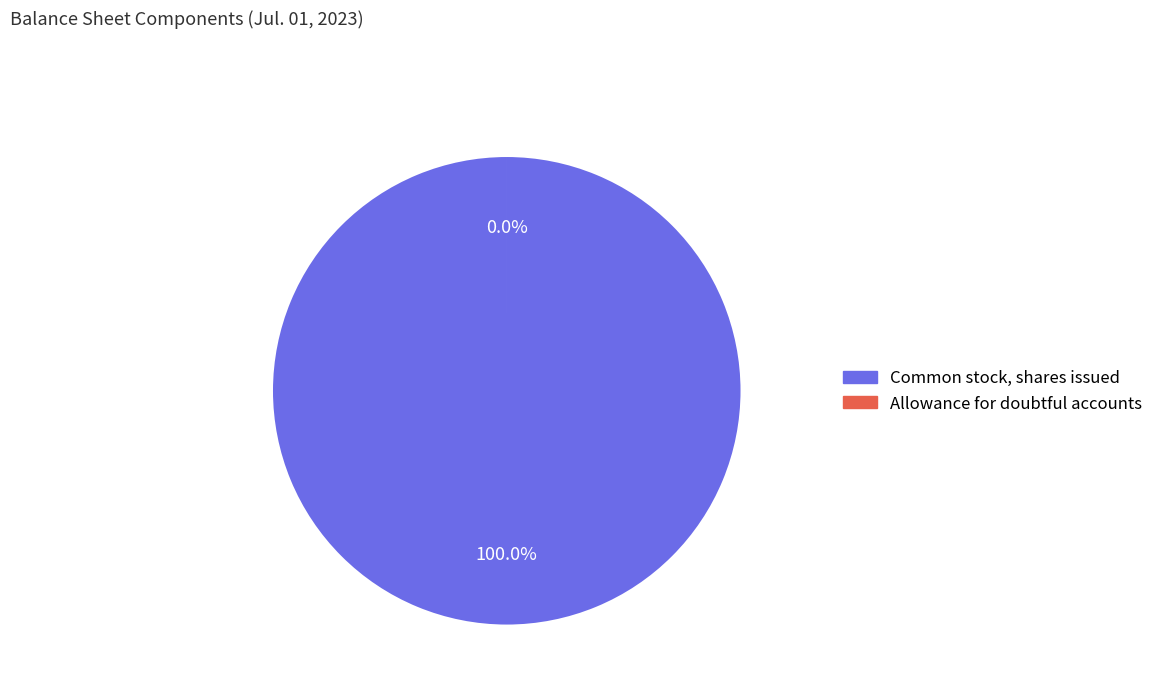

To the nearest percent, what is the difference between the largest and smallest slice percentages?

100%